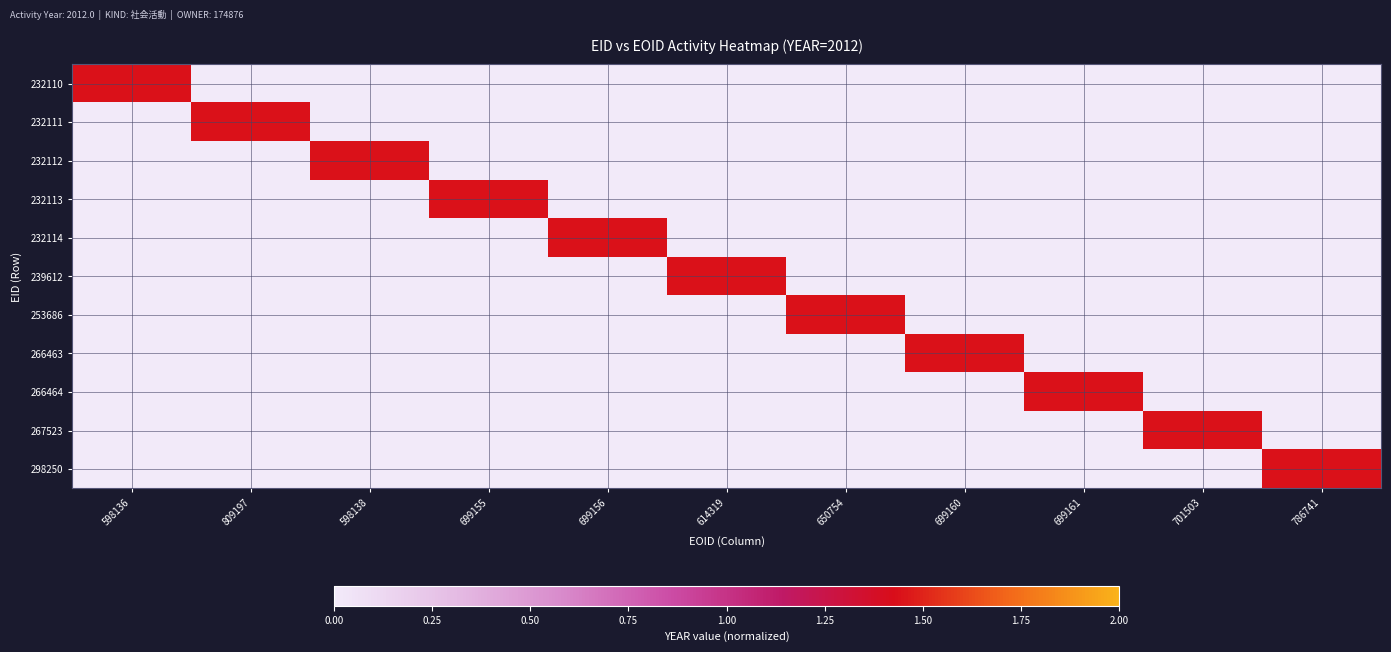

Reading right to left, what are all the values shown in this chart?

232110: 786741=0.0	701503=0.0	699161=0.0	699160=0.0	650754=0.0	614319=0.0	699156=0.0	699155=0.0	598138=0.0	809197=0.0	598136=1.4
232111: 786741=0.0	701503=0.0	699161=0.0	699160=0.0	650754=0.0	614319=0.0	699156=0.0	699155=0.0	598138=0.0	809197=1.4	598136=0.0
232112: 786741=0.0	701503=0.0	699161=0.0	699160=0.0	650754=0.0	614319=0.0	699156=0.0	699155=0.0	598138=1.4	809197=0.0	598136=0.0
232113: 786741=0.0	701503=0.0	699161=0.0	699160=0.0	650754=0.0	614319=0.0	699156=0.0	699155=1.4	598138=0.0	809197=0.0	598136=0.0
232114: 786741=0.0	701503=0.0	699161=0.0	699160=0.0	650754=0.0	614319=0.0	699156=1.4	699155=0.0	598138=0.0	809197=0.0	598136=0.0
239612: 786741=0.0	701503=0.0	699161=0.0	699160=0.0	650754=0.0	614319=1.4	699156=0.0	699155=0.0	598138=0.0	809197=0.0	598136=0.0
253686: 786741=0.0	701503=0.0	699161=0.0	699160=0.0	650754=1.4	614319=0.0	699156=0.0	699155=0.0	598138=0.0	809197=0.0	598136=0.0
266463: 786741=0.0	701503=0.0	699161=0.0	699160=1.4	650754=0.0	614319=0.0	699156=0.0	699155=0.0	598138=0.0	809197=0.0	598136=0.0
266464: 786741=0.0	701503=0.0	699161=1.4	699160=0.0	650754=0.0	614319=0.0	699156=0.0	699155=0.0	598138=0.0	809197=0.0	598136=0.0
267523: 786741=0.0	701503=1.4	699161=0.0	699160=0.0	650754=0.0	614319=0.0	699156=0.0	699155=0.0	598138=0.0	809197=0.0	598136=0.0
298250: 786741=1.4	701503=0.0	699161=0.0	699160=0.0	650754=0.0	614319=0.0	699156=0.0	699155=0.0	598138=0.0	809197=0.0	598136=0.0